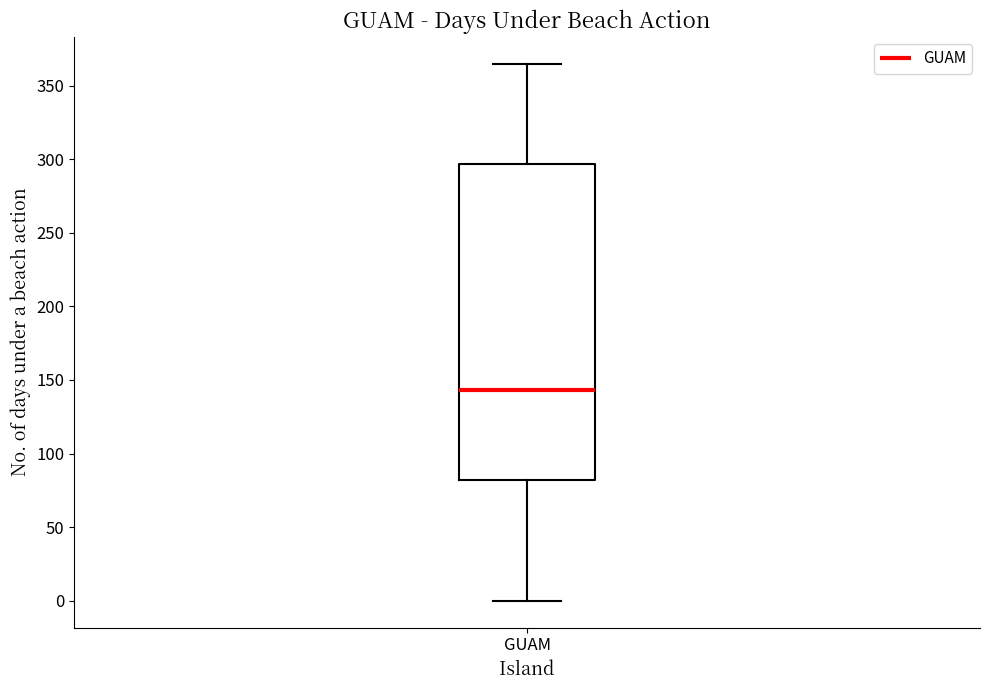

Read this box plot against the y-axis: the position of the median line, the range covered by the box, and the ends of both whiskers. The values are not printed on the chart, so give them approximately, as read against the axis.

median 145, box 80 to 295, whiskers 0 to 365